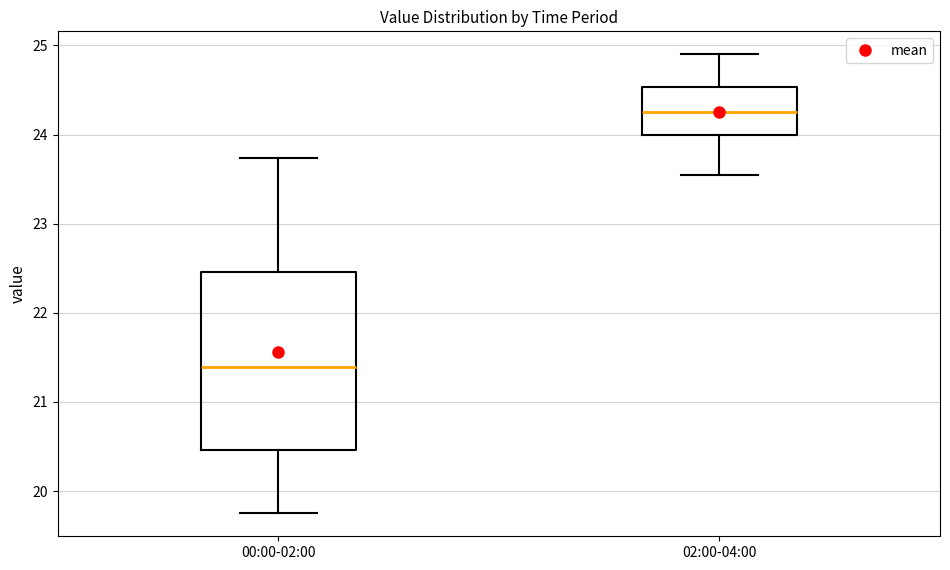

Reading left to right, transcribe this box plot: for each box, give where its median line is, the range the box spans, and where its two whiskers end, as read against the y-axis. The values are not printed on the chart, so give them approximately, as read against the axis.

00:00-02:00: median 21.4, box 20.5 to 22.5, whiskers 19.8 to 23.7
02:00-04:00: median 24.3, box 24.0 to 24.5, whiskers 23.6 to 24.9